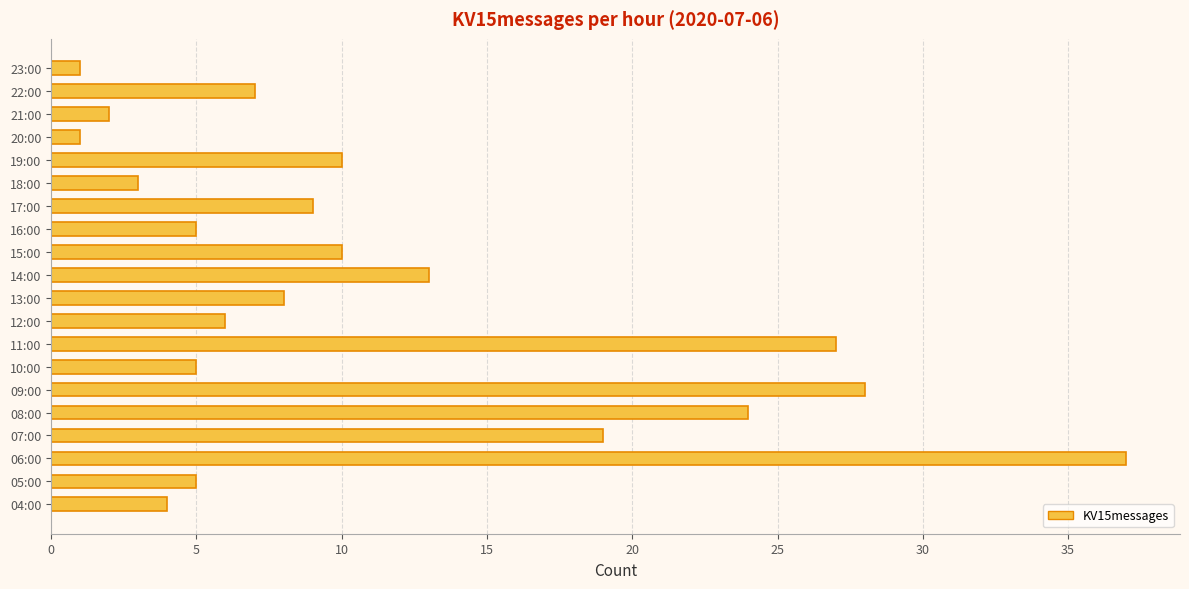

Which label corresponds to the largest value in the chart?

06:00